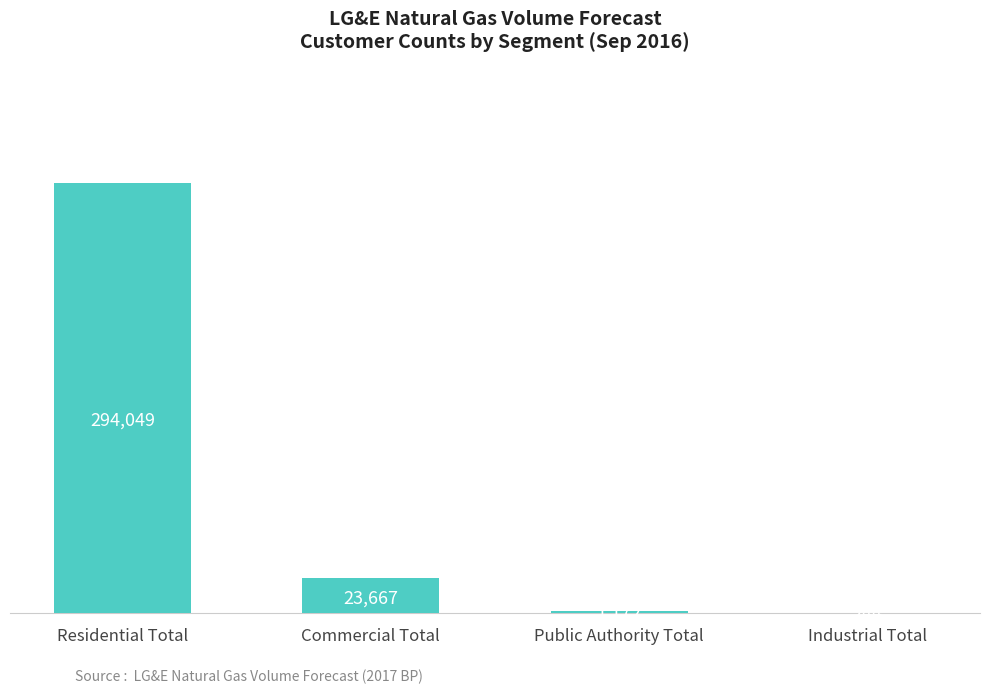

What is the approximate value at Public Authority Total?

1172